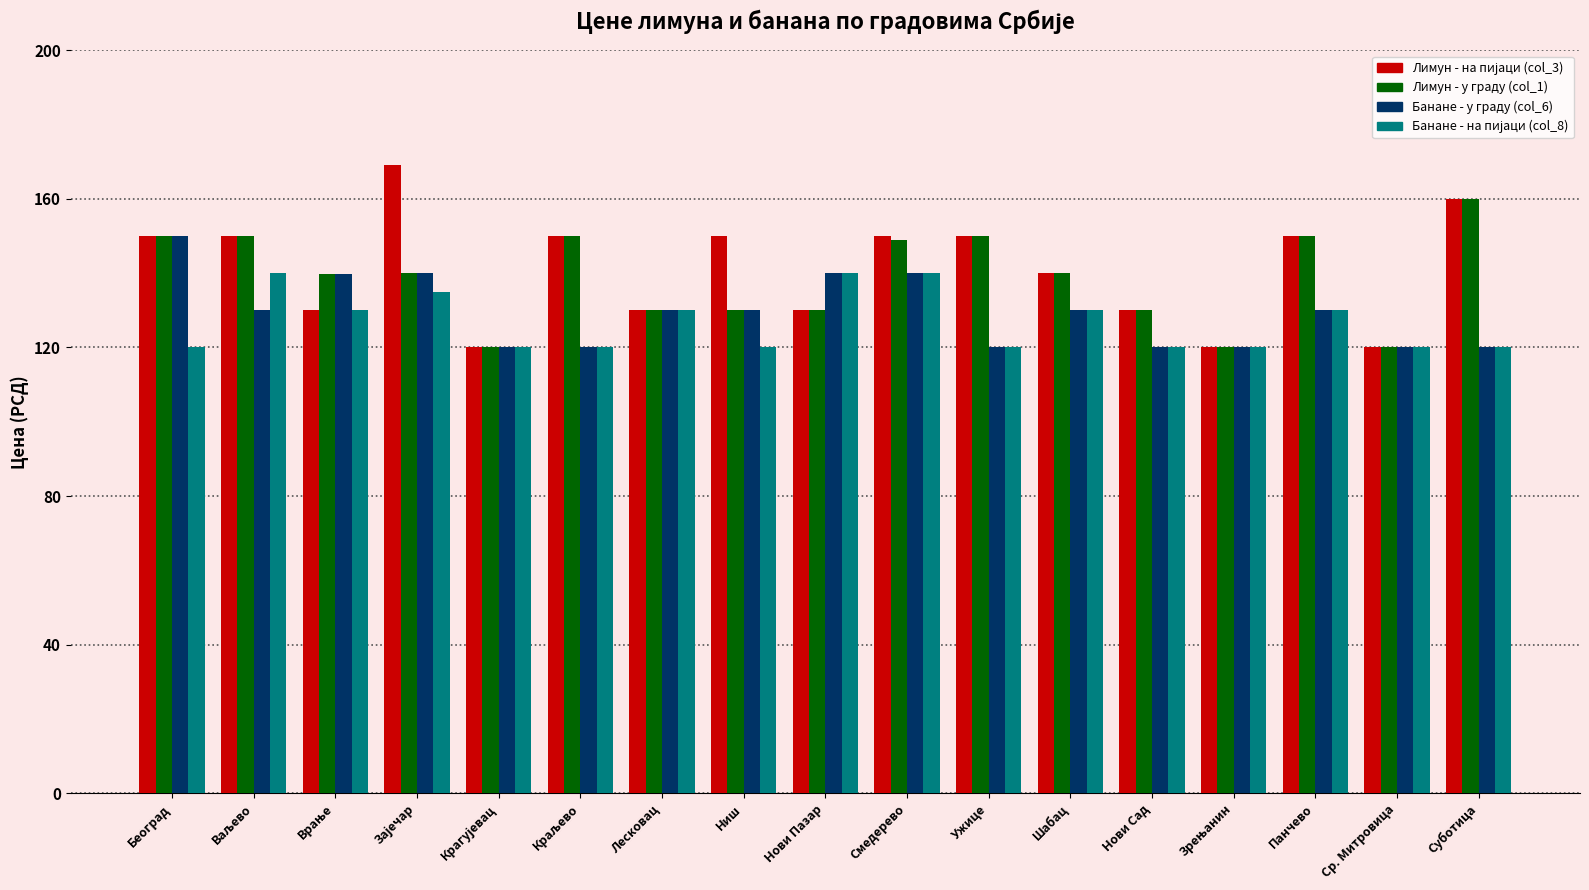

What is the spread (max minus min) of values at Смедерево?

10.0